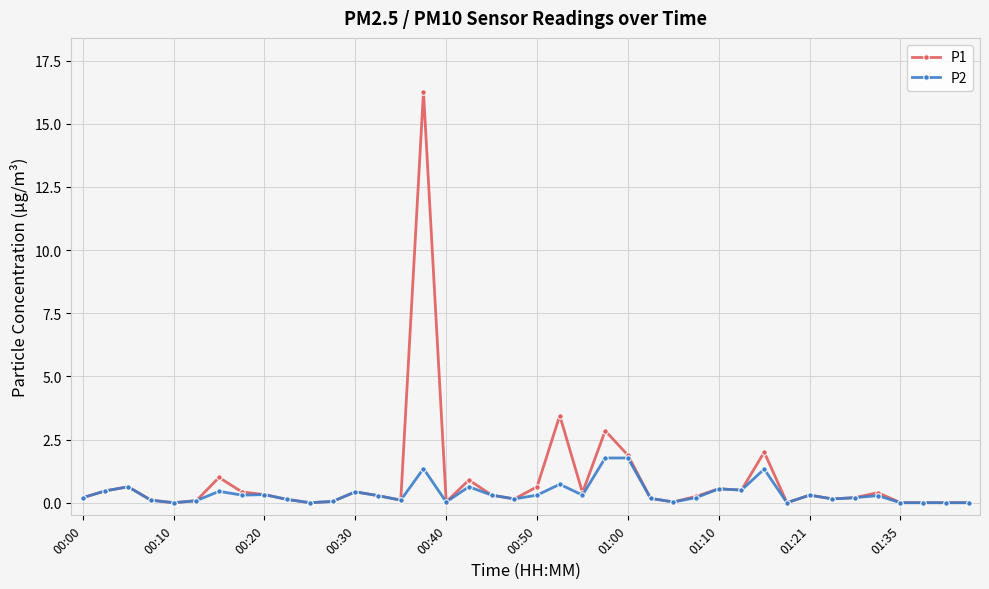

Rank the series by their maximum value, from lowest to highest.

P2, P1